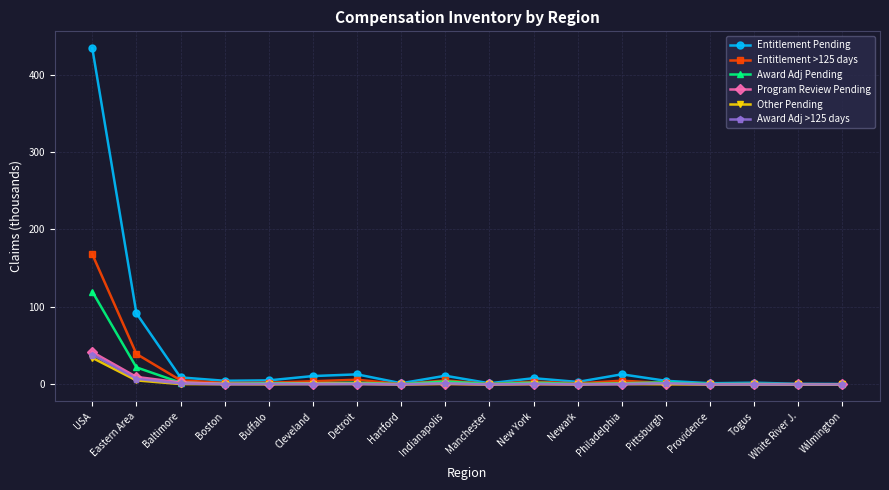

True or false: Award Adj >125 days has more than 0 points higher than both neighbors.

True